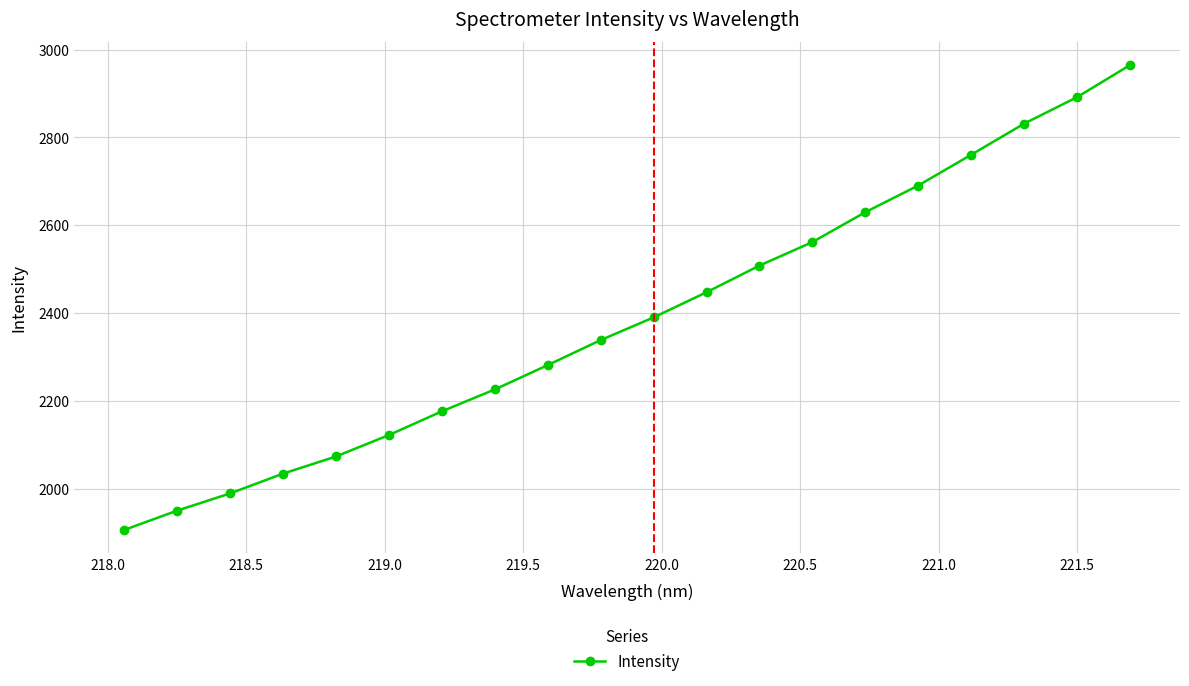

What is the value of the 8th point from the left?

2226.2